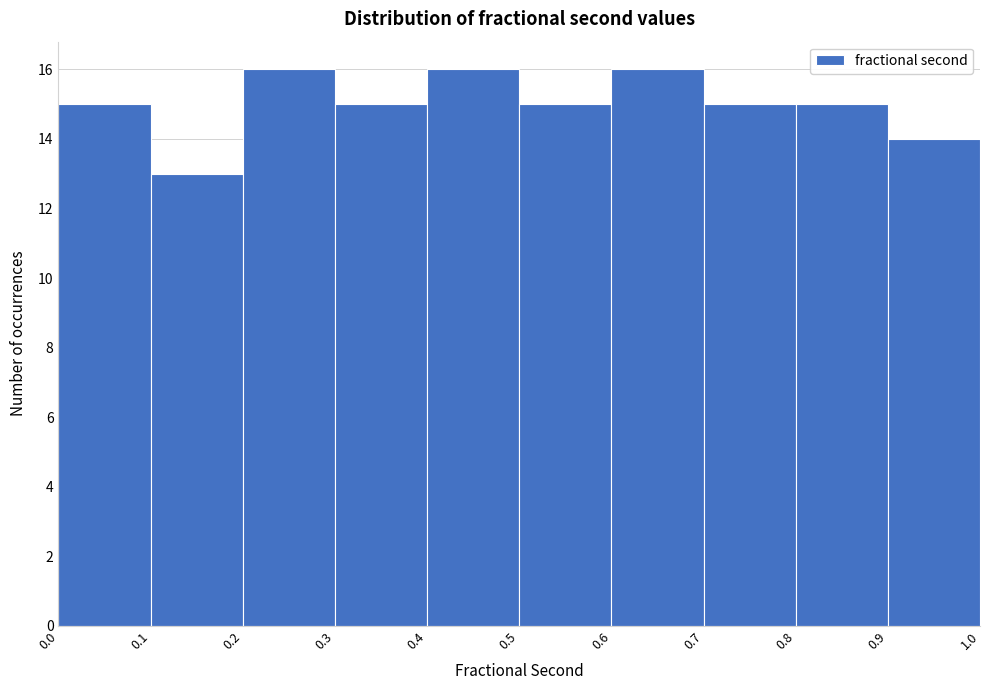

What is the height of the bar covering 0.9 to 1.0 on the x-axis? The values are not printed on the chart, so give them approximately, as read against the axis.

14